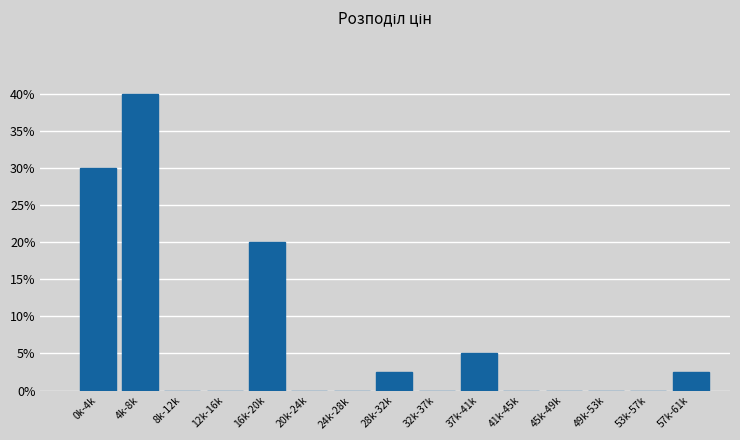

Reading left to right, what are all the values shown in this chart?

0k-4k=30.0	4k-8k=40.0	8k-12k=0.0	12k-16k=0.0	16k-20k=20.0	20k-24k=0.0	24k-28k=0.0	28k-32k=2.5	32k-37k=0.0	37k-41k=5.0	41k-45k=0.0	45k-49k=0.0	49k-53k=0.0	53k-57k=0.0	57k-61k=2.5